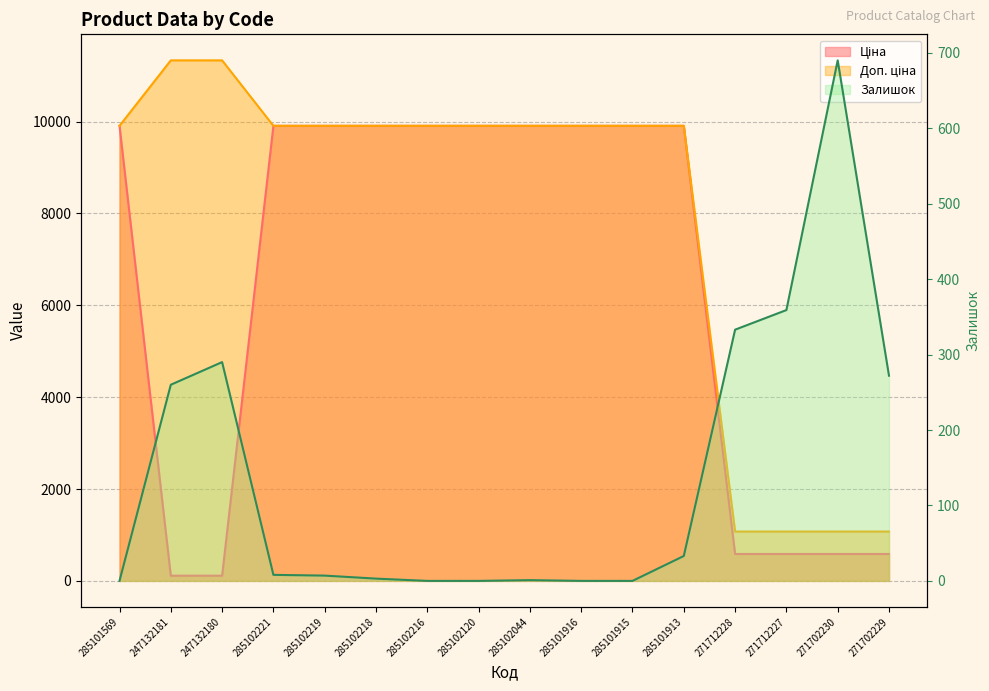

The value at 285102044 is 1. True or false?

True